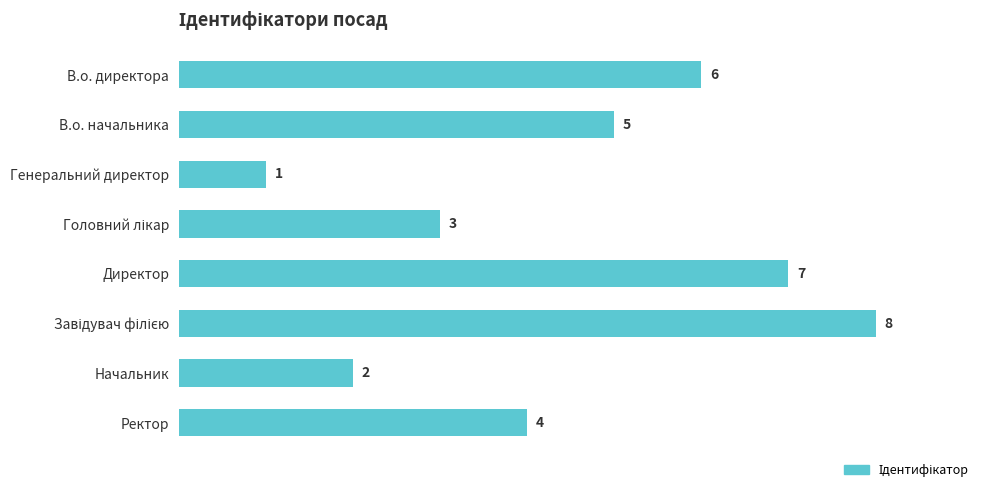

What is the difference between the maximum and second lowest values?

6